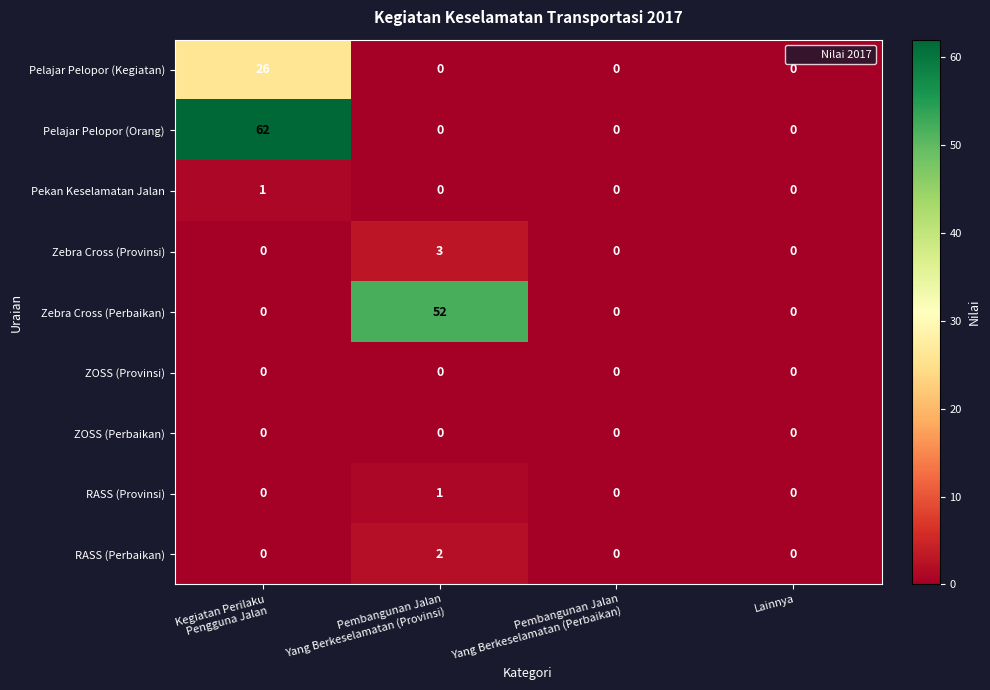

Is it true that Zebra Cross (Provinsi) equals -2 at Lainnya?

False